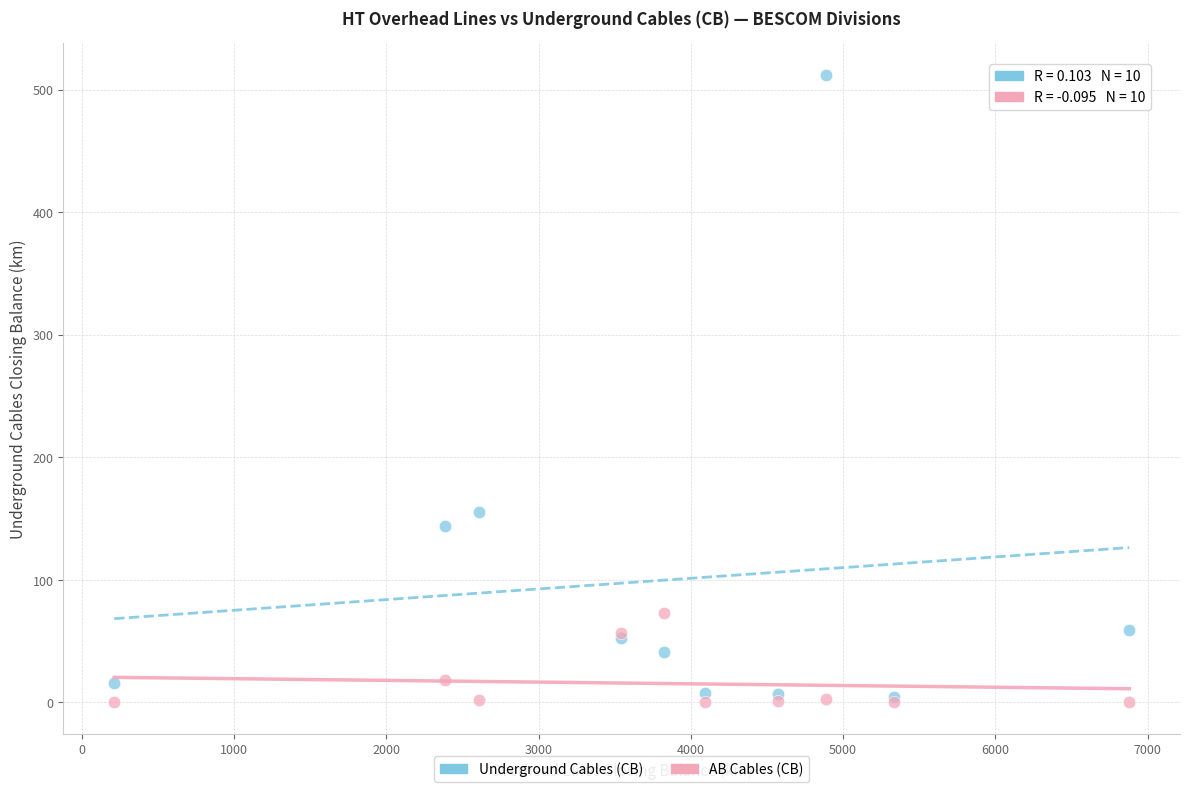

Across all series, what Y value is closest to 256?

155.7